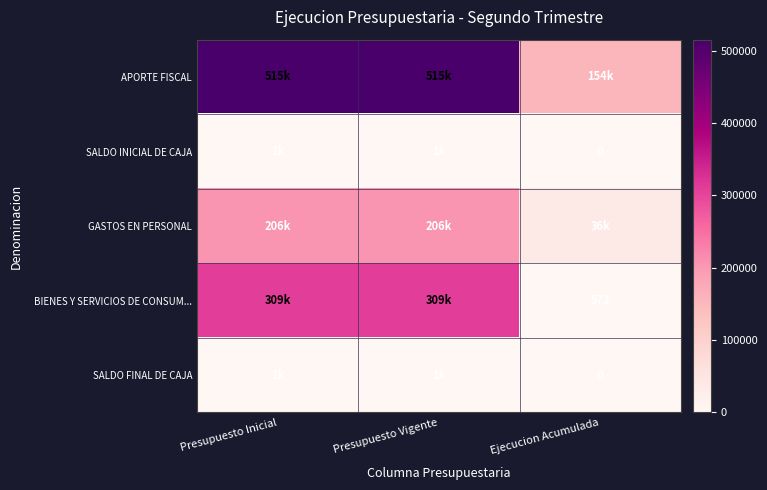

The value of BIENES Y SERVICIOS DE CONSUM... at Ejecucion Acumulada is 195. True or false?

False